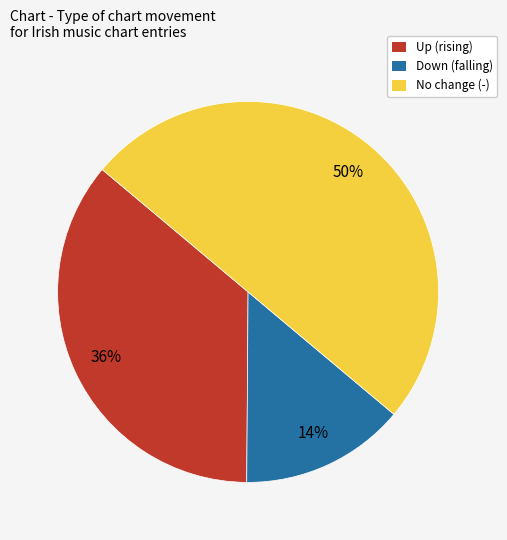

Is Down (falling) the majority of the pie?

No